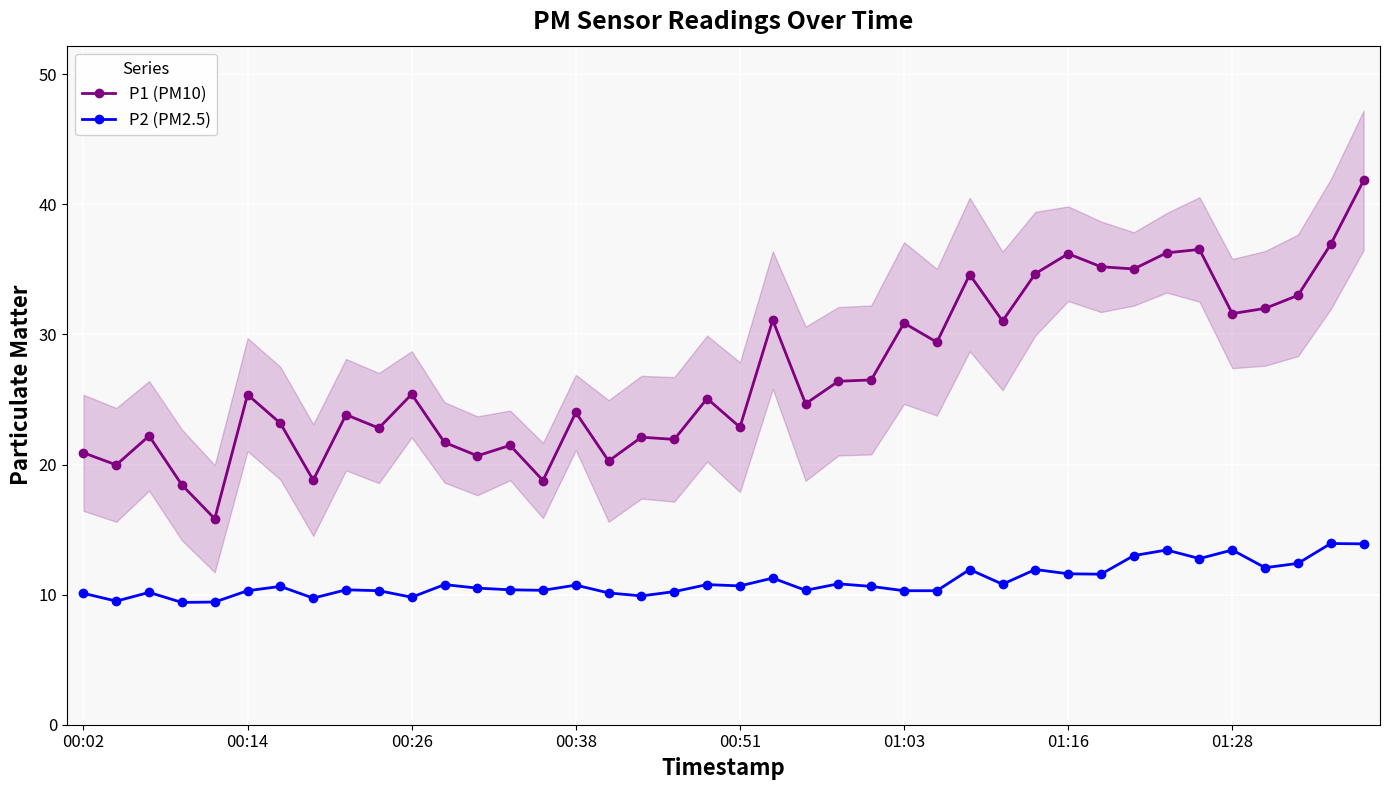

True or false: P2 (PM2.5) and P1 (PM10) intersect in this chart.

False